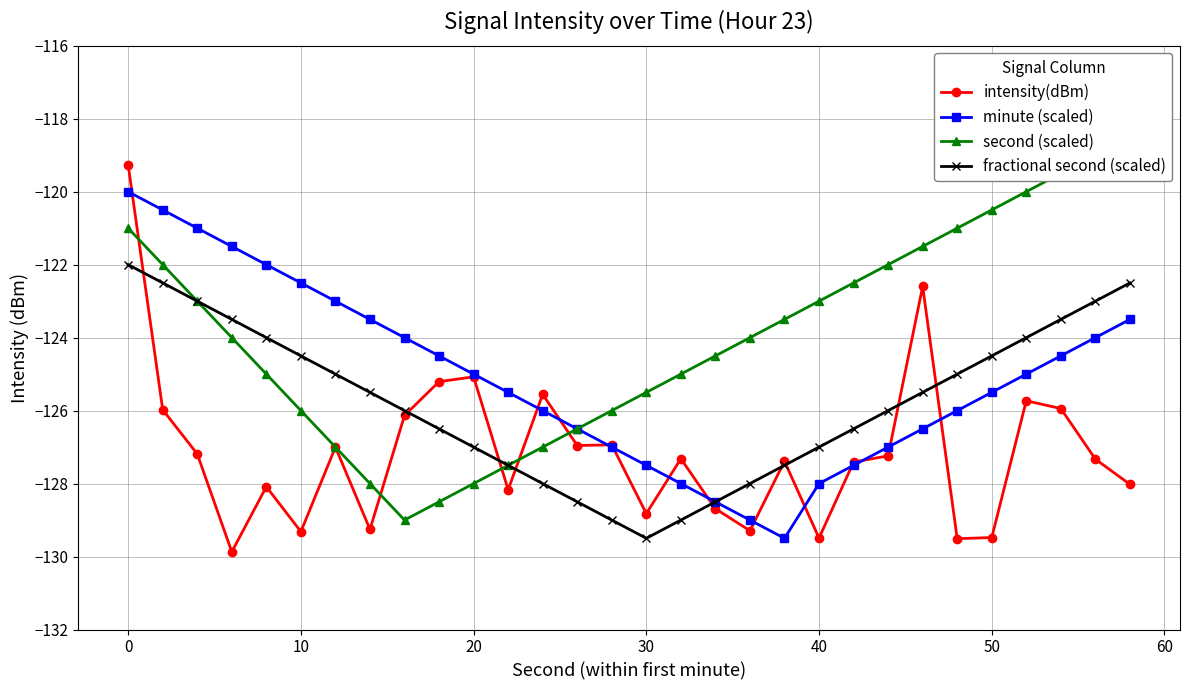

Is it true that fractional second (scaled) equals -124.5 at 50?

True